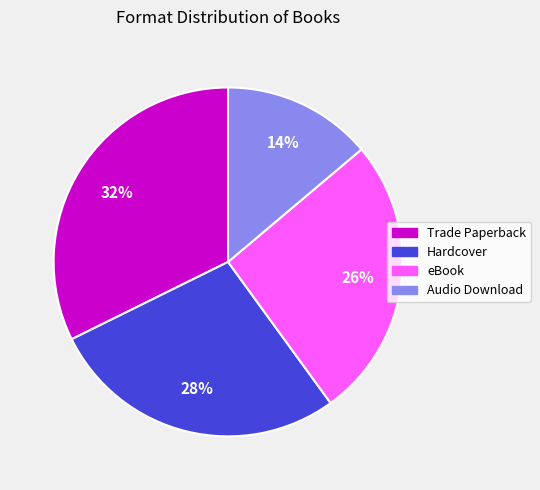

To the nearest percent, what percentage of the pie is Hardcover?

28%